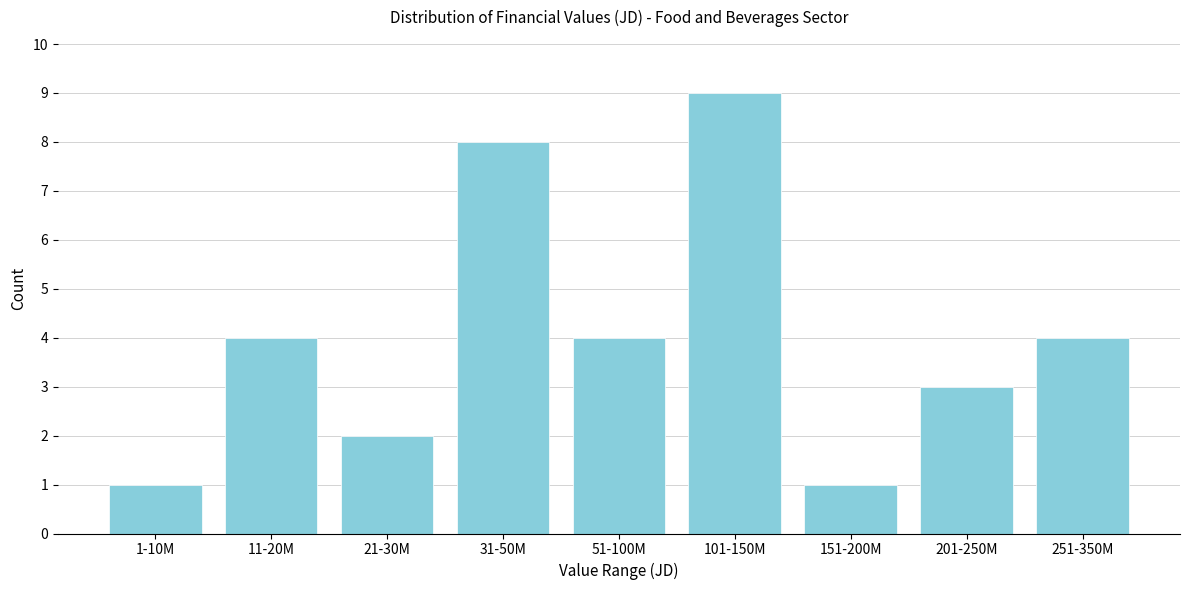

Reading left to right, transcribe all the data shown in this chart.

1	4	2	8	4	9	1	3	4